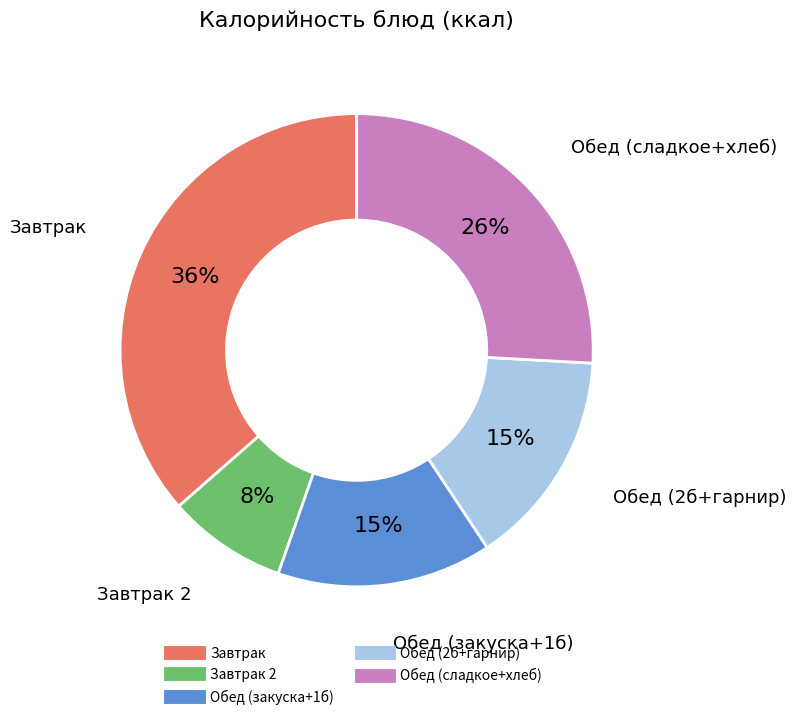

Is there a majority slice in this chart?

No